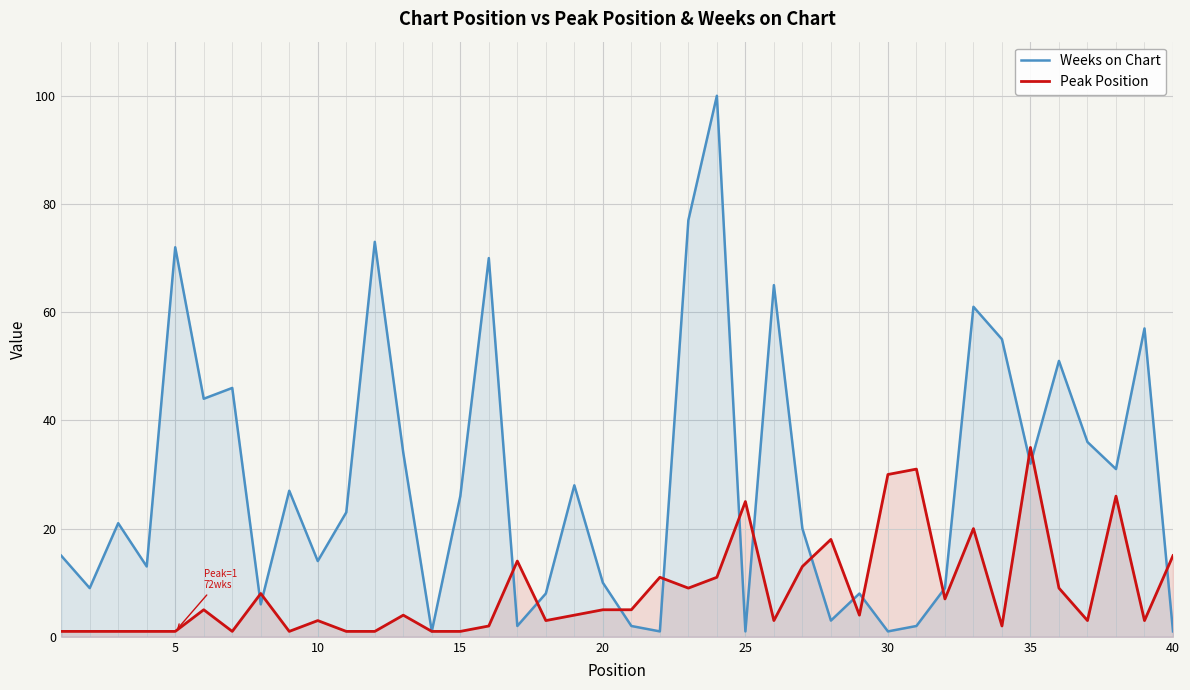

Rank the series at 20 from lowest to highest value.

Peak Position, Weeks on Chart